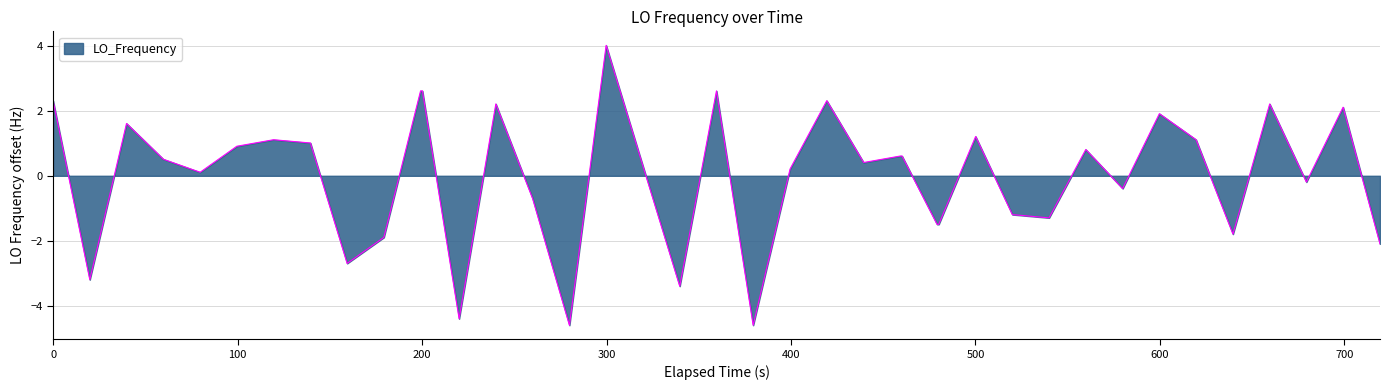

What is the difference between the maximum and minimum values?

8.6